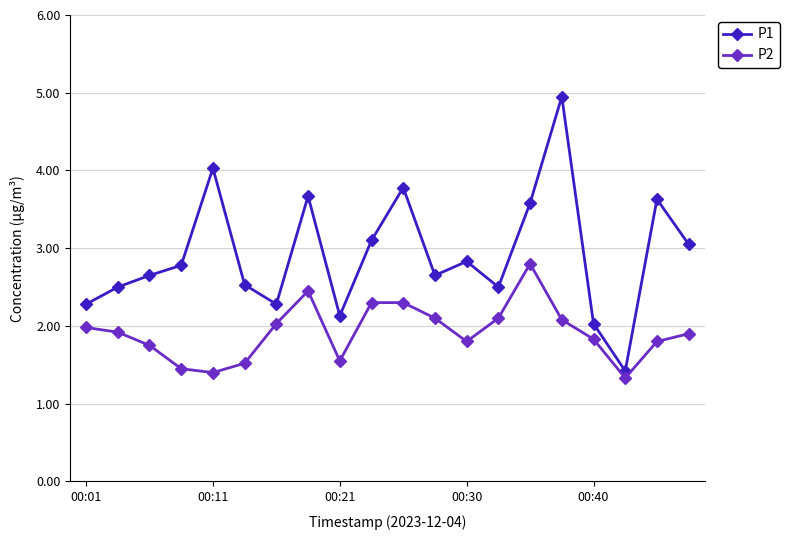

Rank the series by their maximum value, from lowest to highest.

P2, P1